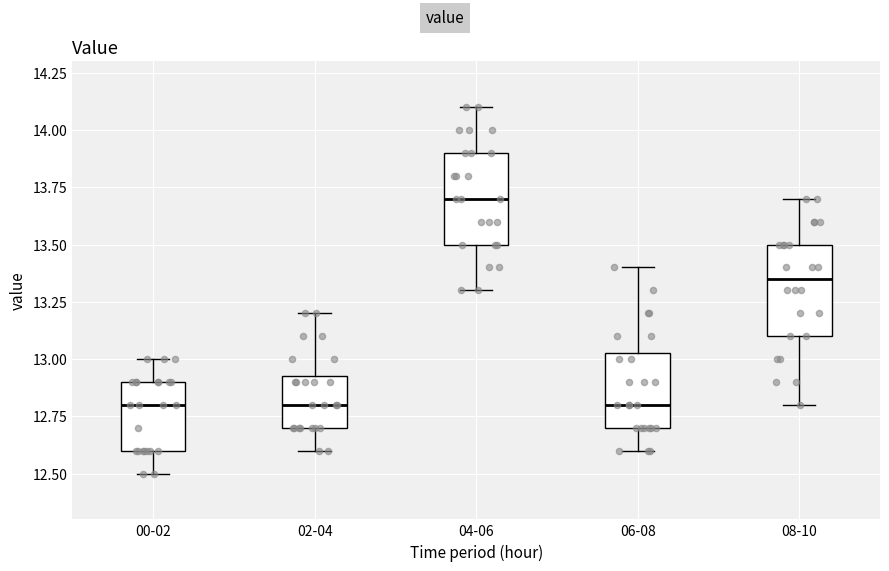

Reading left to right, read every box against the y-axis: the position of its median line, the range the box covers, and the ends of its whiskers. The values are not printed on the chart, so give them approximately, as read against the axis.

00-02: median 12.80, box 12.60 to 12.90, whiskers 12.50 to 13.00
02-04: median 12.80, box 12.70 to 12.95, whiskers 12.60 to 13.20
04-06: median 13.70, box 13.50 to 13.90, whiskers 13.30 to 14.10
06-08: median 12.80, box 12.70 to 13.05, whiskers 12.60 to 13.40
08-10: median 13.35, box 13.10 to 13.50, whiskers 12.80 to 13.70